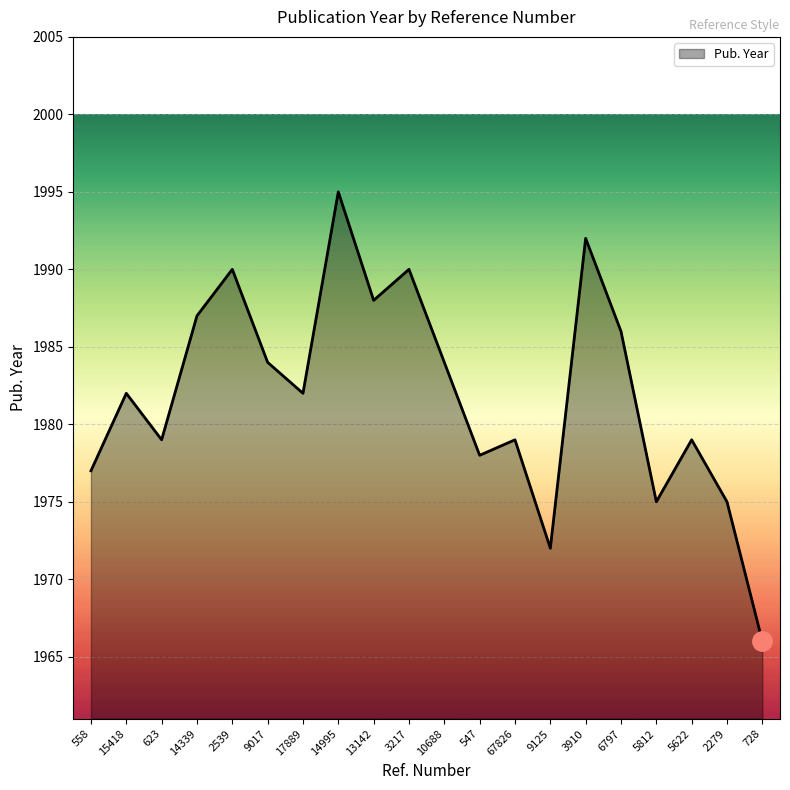

What is the change in value from 15418 to 623?

-3